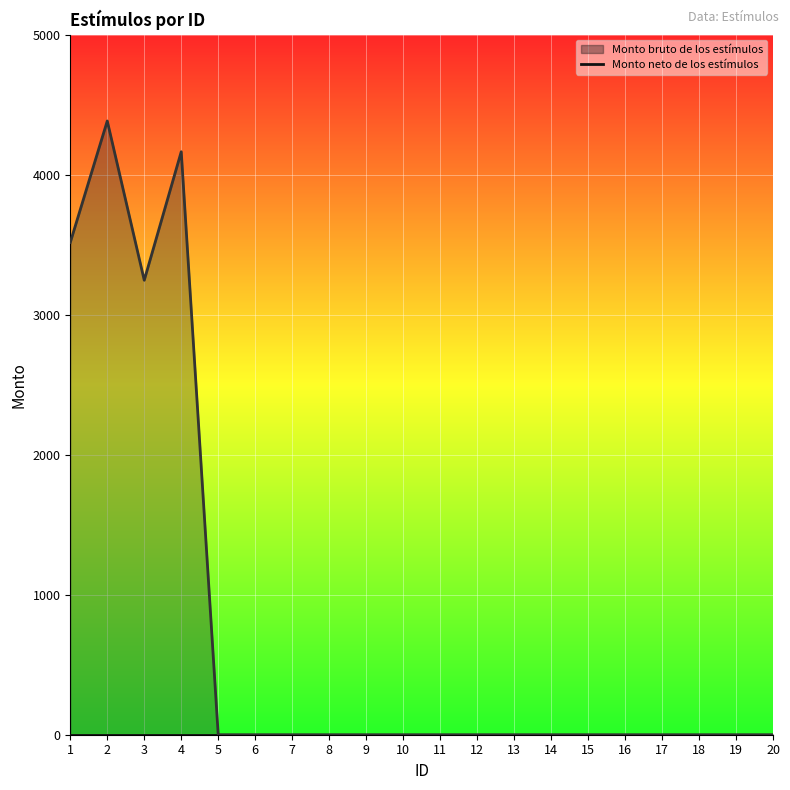

Between 5 and 19, which is larger?

5